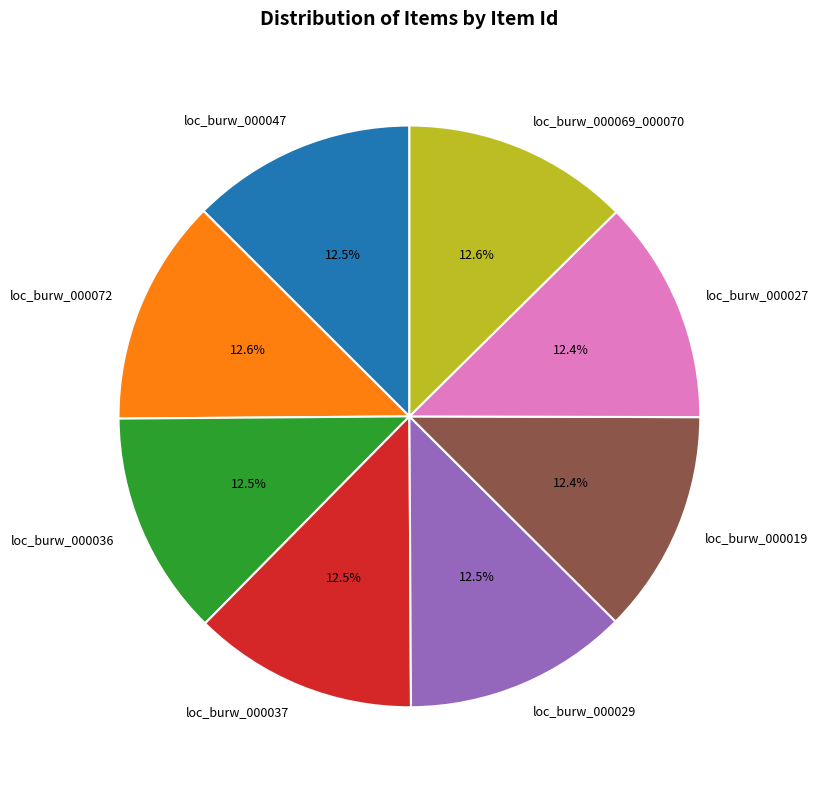

What percentage is the loc_burw_000019 slice, to the nearest percent?

12%